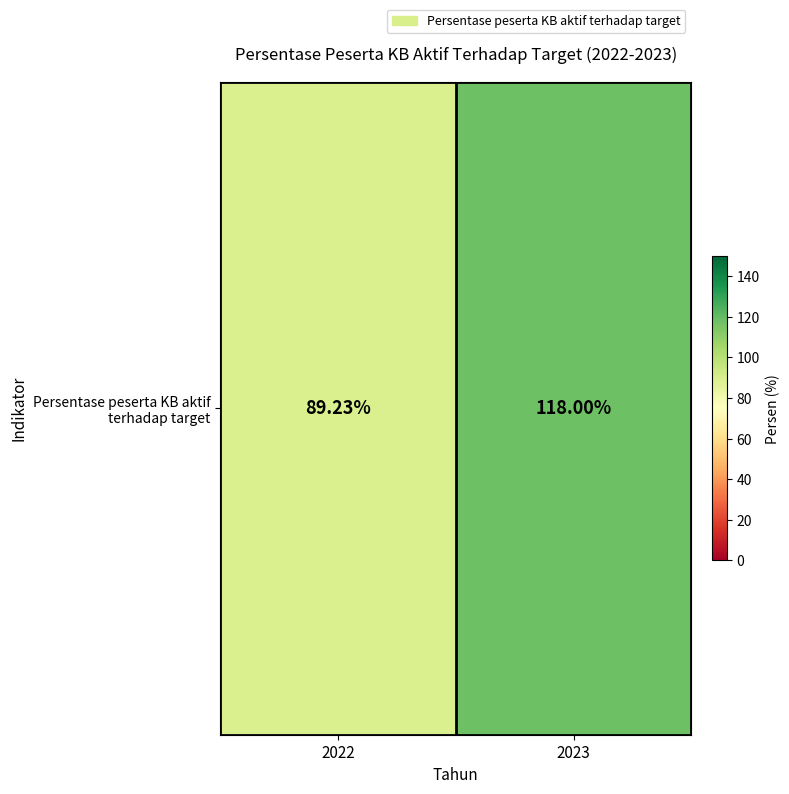

How many distinct data groups are displayed?

1